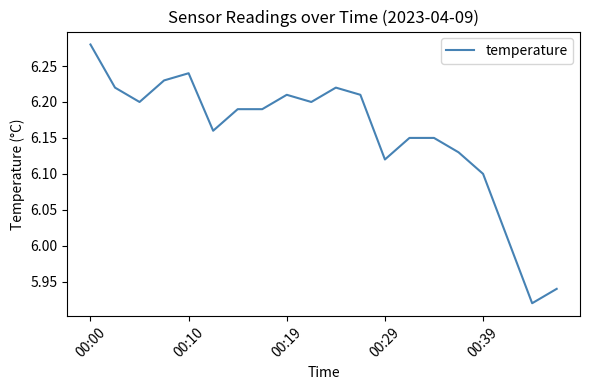

What is the difference between the maximum and minimum values?

0.4